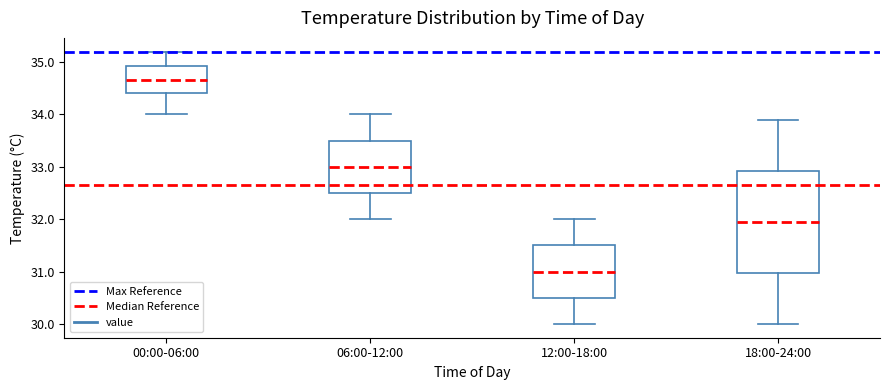

Reading left to right, transcribe this box plot: for each box, give where its median line is, the range the box spans, and where its two whiskers end, as read against the y-axis. The values are not printed on the chart, so give them approximately, as read against the axis.

00:00-06:00: median 34.7, box 34.4 to 34.9, whiskers 34.0 to 35.2
06:00-12:00: median 33.0, box 32.5 to 33.5, whiskers 32.0 to 34.0
12:00-18:00: median 31.0, box 30.5 to 31.5, whiskers 30.0 to 32.0
18:00-24:00: median 32.0, box 31.0 to 32.9, whiskers 30.0 to 33.9